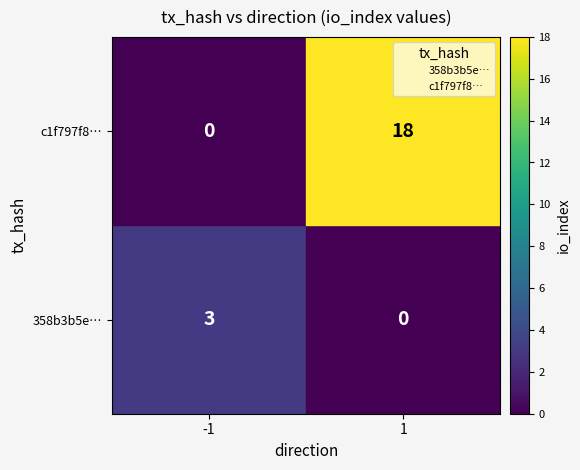

What are all the series names shown in the legend?

358b3b5e…, c1f797f8…